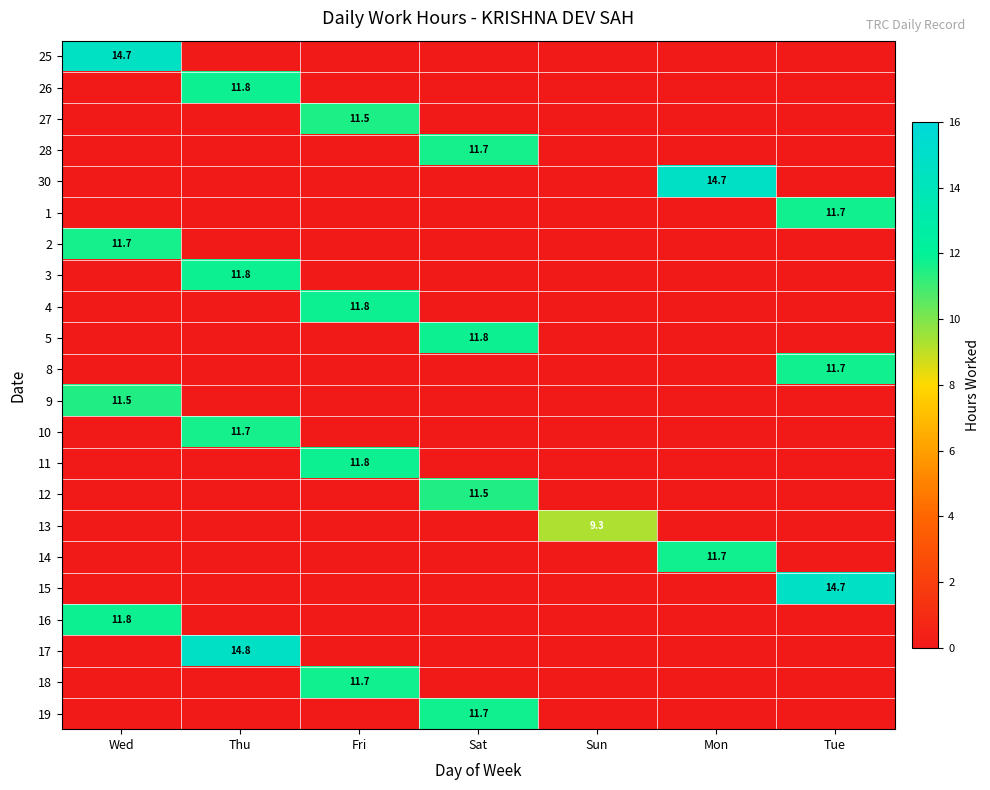

At how many categories does at least one series exceed 2?

7